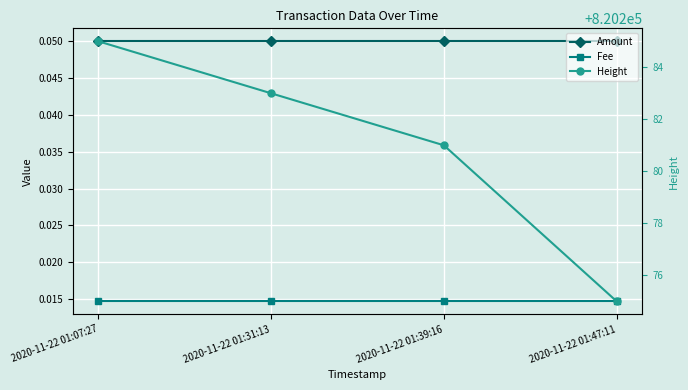

The value of Amount at 2020-11-22 01:31:13 is 0.0. True or false?

False